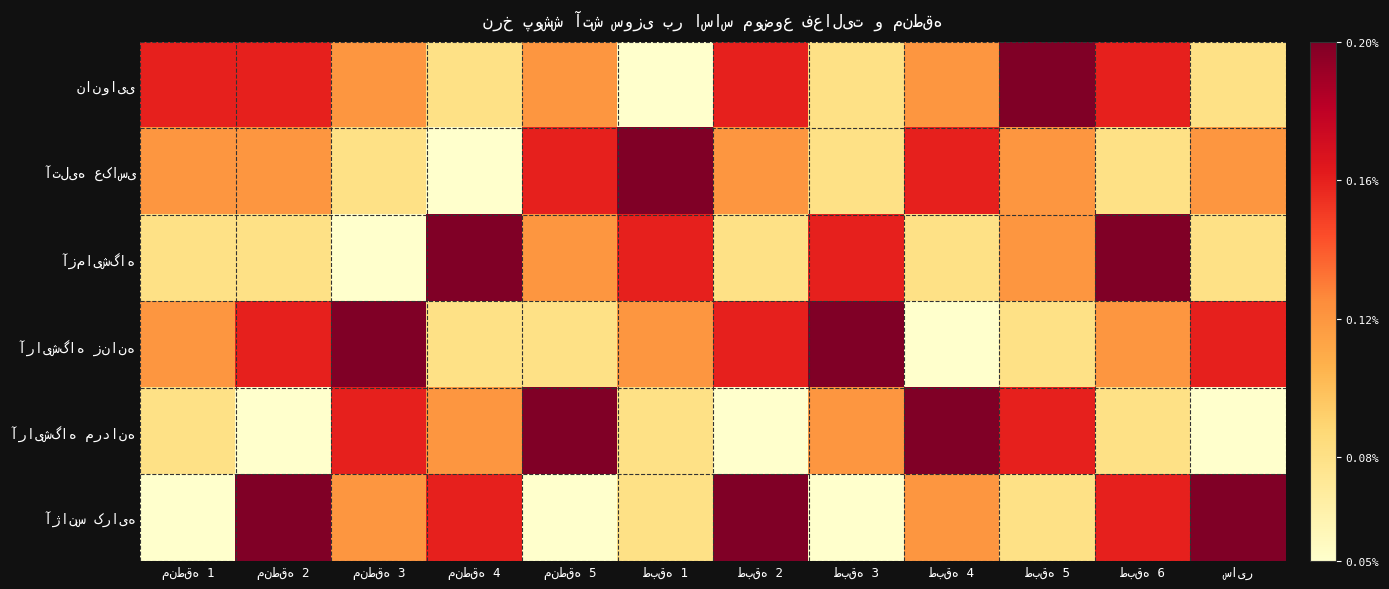

Rank the series by their maximum value, from lowest to highest.

نانوایی, آتلیه عکاسی, آزمایشگاه, آرایشگاه زنانه, آرایشگاه مردانه, آژانس کرایه